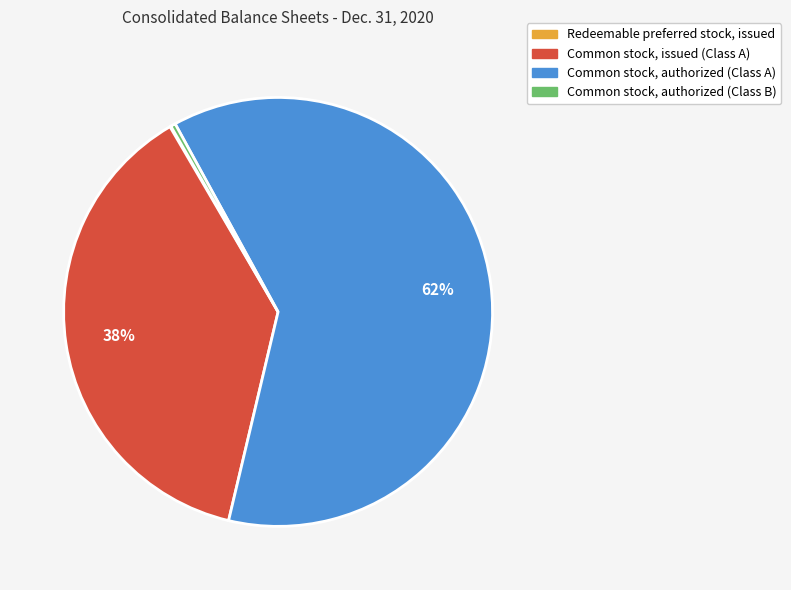

Is there a majority slice in this chart?

Yes